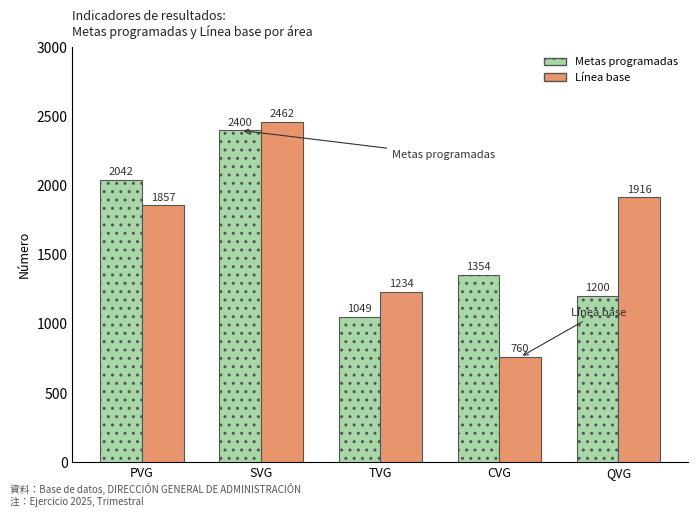

Which series has the largest total across all categories?

Línea base